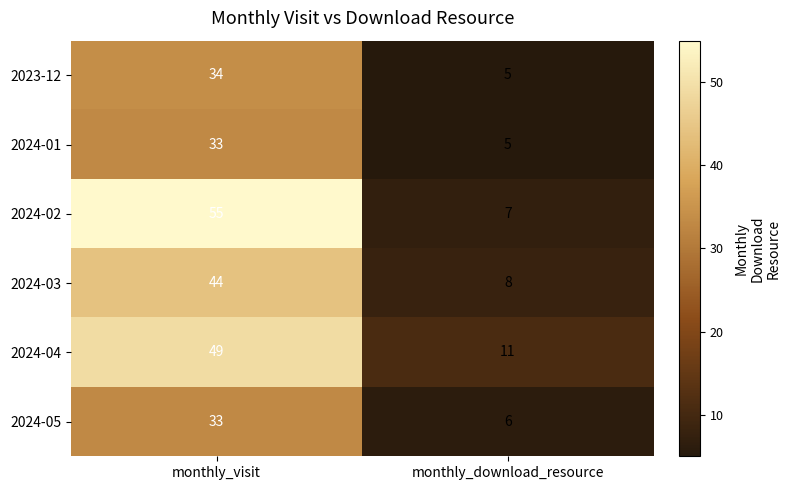

The 2024-04 series shows 49 at monthly_visit. True or false?

True